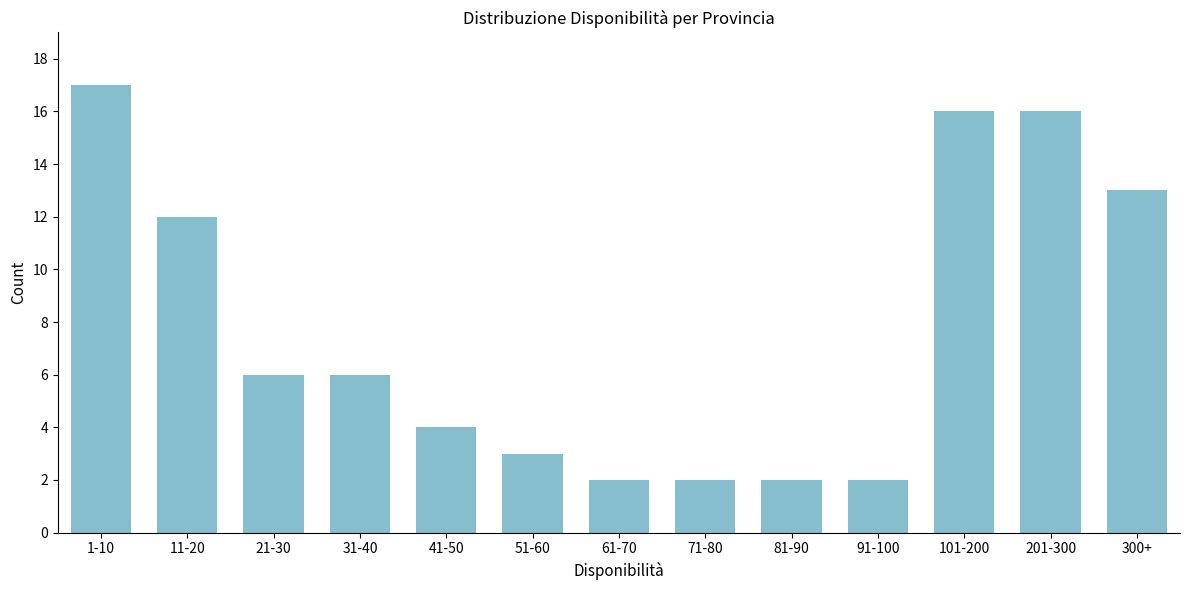

Reading left to right, what are all the values shown in this chart?

1-10=17	11-20=12	21-30=6	31-40=6	41-50=4	51-60=3	61-70=2	71-80=2	81-90=2	91-100=2	101-200=16	201-300=16	300+=13